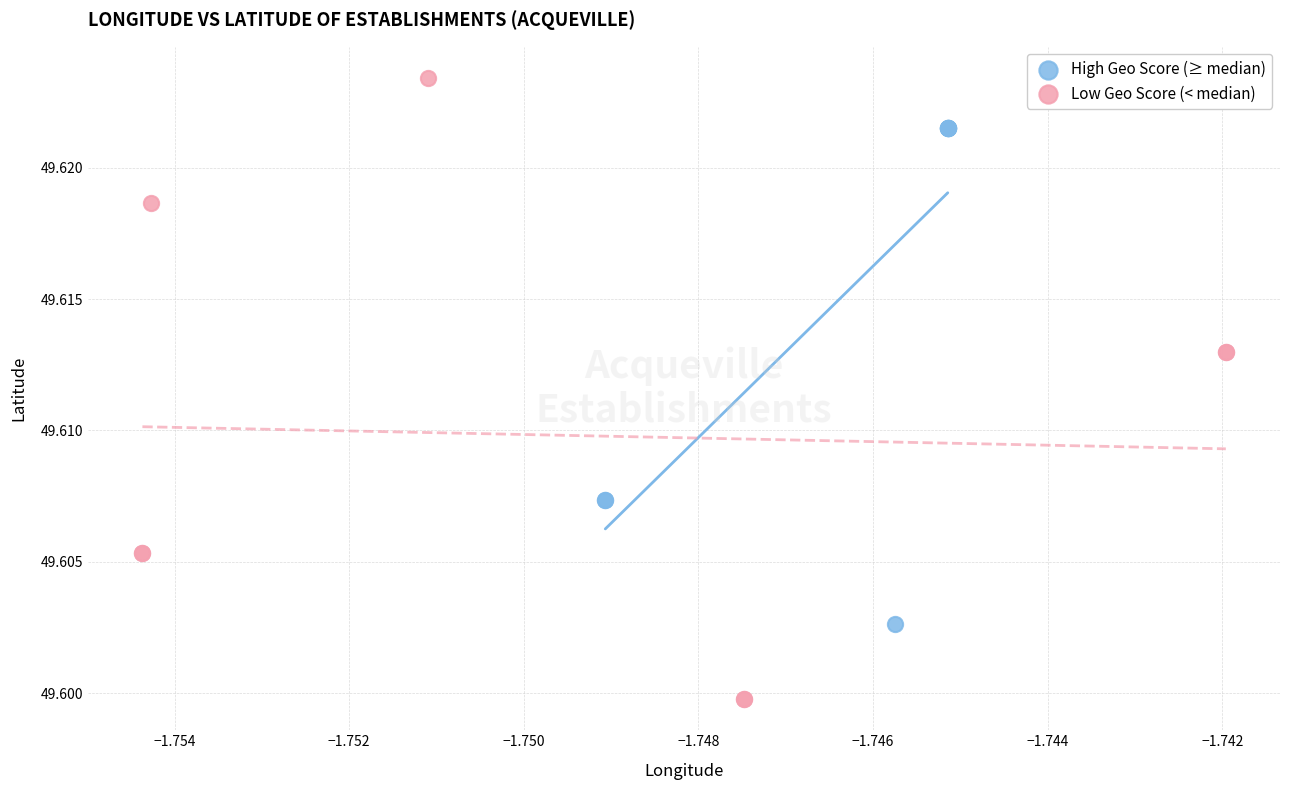

Which series contains the lowest Y value?

Low Geo Score (< median)